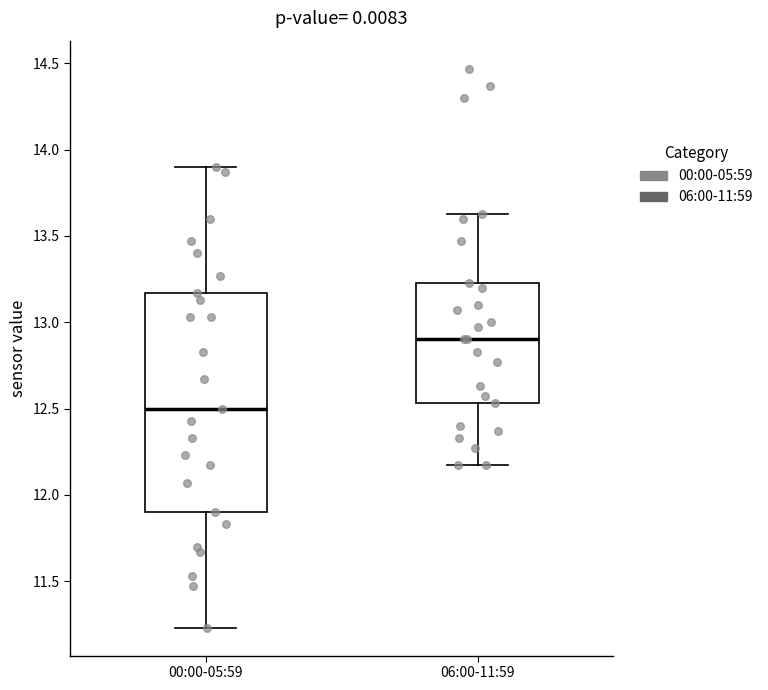

Reading left to right, transcribe this box plot: for each box, give where its median line is, the range the box spans, and where its two whiskers end, as read against the y-axis. The values are not printed on the chart, so give them approximately, as read against the axis.

00:00-05:59: median 12.50, box 11.90 to 13.15, whiskers 11.25 to 13.90
06:00-11:59: median 12.90, box 12.55 to 13.25, whiskers 12.15 to 13.65